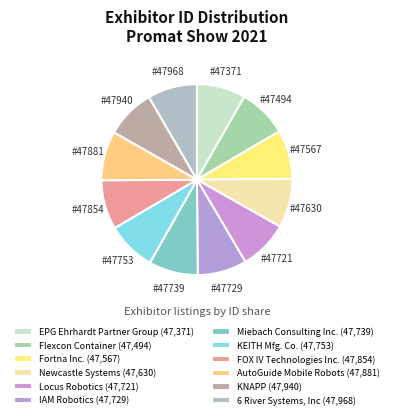

To the nearest percent, what is the average slice percentage?

8%